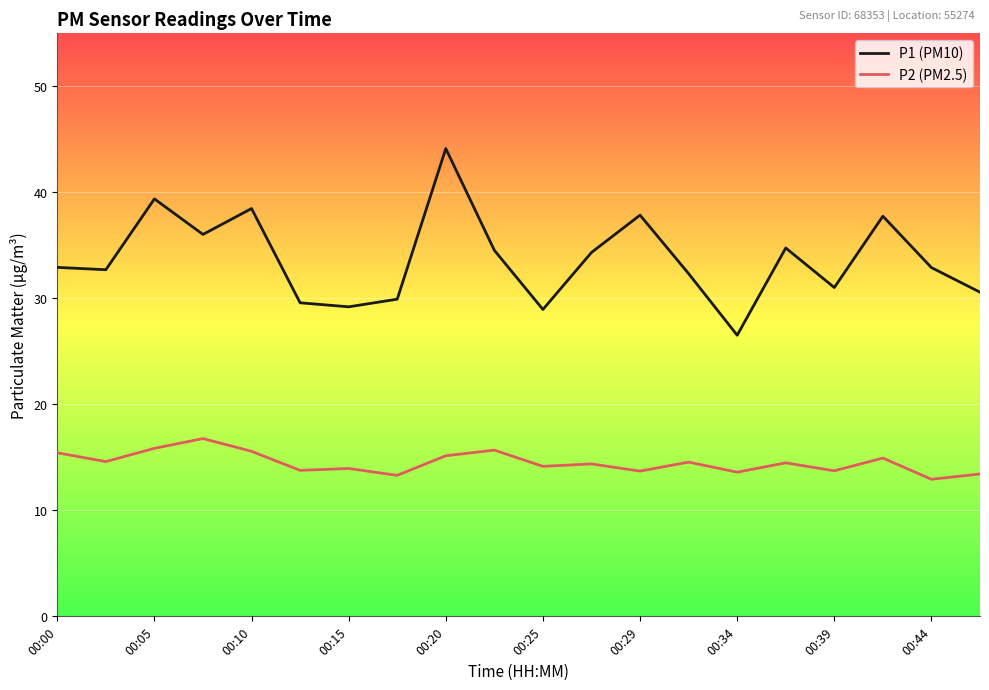

Rank the series by their average value, from highest to lowest.

P1 (PM10), P2 (PM2.5)